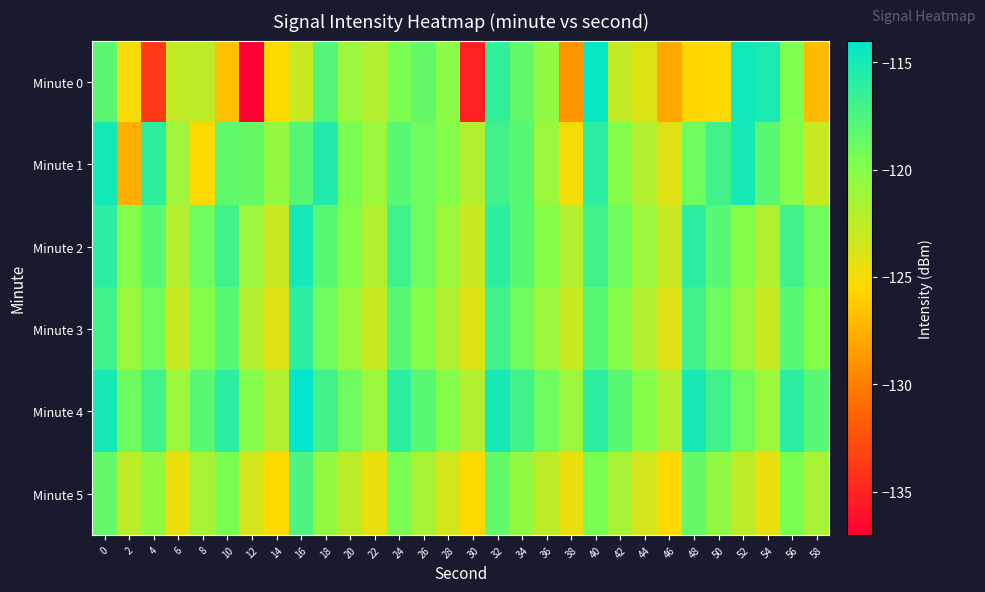

Reading left to right, extract all data points from this chart.

Minute 0: 0=-118.2	2=-125.1	4=-133.9	6=-122.7	8=-122.5	10=-126.7	12=-137.0	14=-125.5	16=-123.0	18=-117.8	20=-121.0	22=-122.1	24=-119.6	26=-118.6	28=-120.4	30=-135.1	32=-116.3	34=-118.4	36=-120.5	38=-129.0	40=-114.4	42=-122.6	44=-124.0	46=-127.9	48=-125.6	50=-125.4	52=-114.9	54=-115.3	56=-119.7	58=-127.0
Minute 1: 0=-114.9	2=-127.7	4=-116.2	6=-121.1	8=-125.5	10=-118.4	12=-118.6	14=-120.7	16=-117.9	18=-115.5	20=-119.5	22=-121.0	24=-118.0	26=-119.0	28=-120.0	30=-122.0	32=-117.0	34=-118.0	36=-121.0	38=-125.0	40=-116.0	42=-120.0	44=-122.0	46=-124.0	48=-119.0	50=-117.0	52=-115.0	54=-118.0	56=-120.0	58=-123.0
Minute 2: 0=-116.0	2=-120.0	4=-118.0	6=-122.0	8=-119.0	10=-117.0	12=-121.0	14=-123.0	16=-115.0	18=-118.0	20=-120.0	22=-122.0	24=-117.0	26=-119.0	28=-121.0	30=-123.0	32=-116.0	34=-118.0	36=-120.0	38=-122.0	40=-117.0	42=-119.0	44=-121.0	46=-123.0	48=-116.0	50=-118.0	52=-120.0	54=-122.0	56=-117.0	58=-119.0
Minute 3: 0=-117.0	2=-121.0	4=-119.0	6=-123.0	8=-120.0	10=-118.0	12=-122.0	14=-124.0	16=-116.0	18=-119.0	20=-121.0	22=-123.0	24=-118.0	26=-120.0	28=-122.0	30=-124.0	32=-117.0	34=-119.0	36=-121.0	38=-123.0	40=-118.0	42=-120.0	44=-122.0	46=-124.0	48=-117.0	50=-119.0	52=-121.0	54=-123.0	56=-118.0	58=-120.0
Minute 4: 0=-115.0	2=-119.0	4=-117.0	6=-121.0	8=-118.0	10=-116.0	12=-120.0	14=-122.0	16=-114.0	18=-117.0	20=-119.0	22=-121.0	24=-116.0	26=-118.0	28=-120.0	30=-122.0	32=-115.0	34=-117.0	36=-119.0	38=-121.0	40=-116.0	42=-118.0	44=-120.0	46=-122.0	48=-115.0	50=-117.0	52=-119.0	54=-121.0	56=-116.0	58=-118.0
Minute 5: 0=-118.5	2=-122.5	4=-120.5	6=-124.5	8=-121.5	10=-119.5	12=-123.5	14=-125.5	16=-117.5	18=-120.5	20=-122.5	22=-124.5	24=-119.5	26=-121.5	28=-123.5	30=-125.5	32=-118.5	34=-120.5	36=-122.5	38=-124.5	40=-119.5	42=-121.5	44=-123.5	46=-125.5	48=-118.5	50=-120.5	52=-122.5	54=-124.5	56=-119.5	58=-121.5